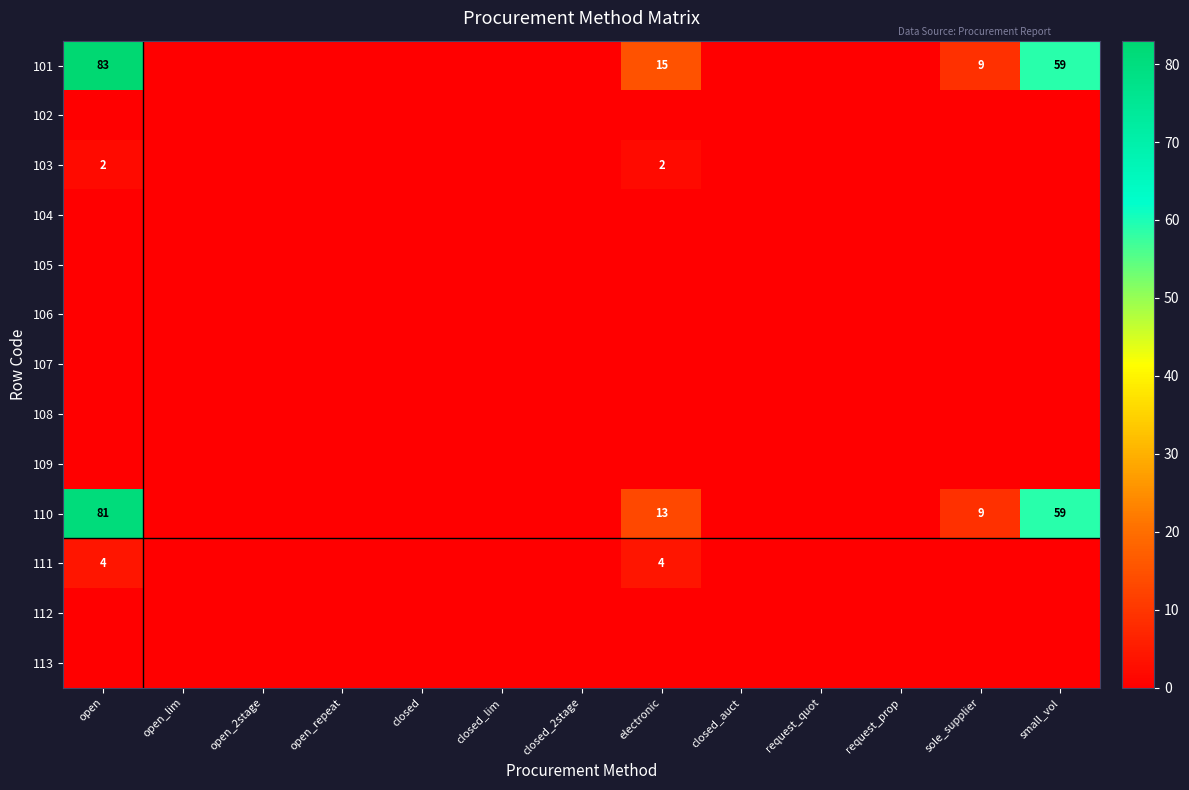

True or false: 102 has a value of 0 at closed_lim.

True